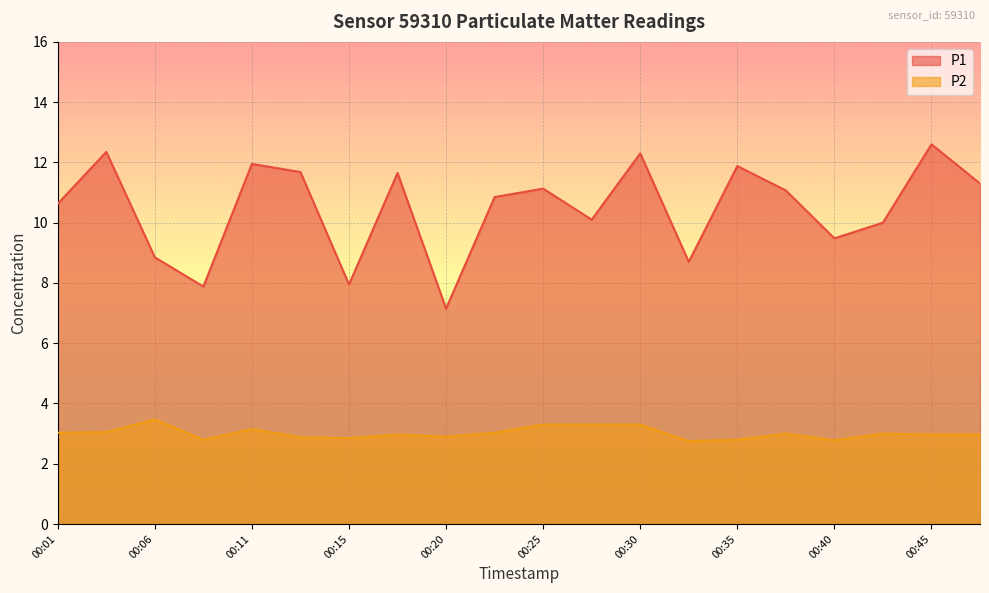

What is the difference between the maximum and second lowest values in the P2 series?

0.7